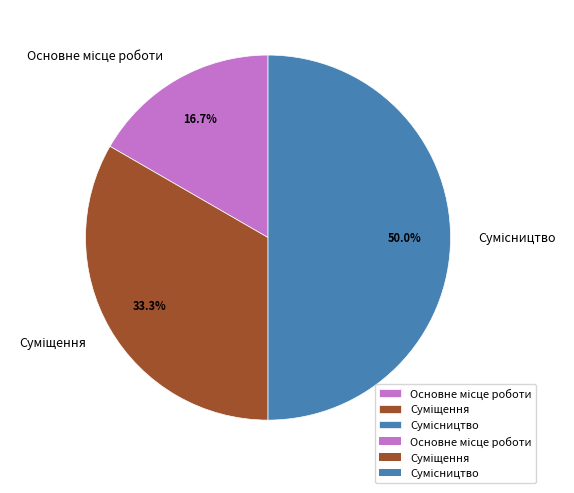

What is the smallest slice in the pie chart?

Основне місце роботи